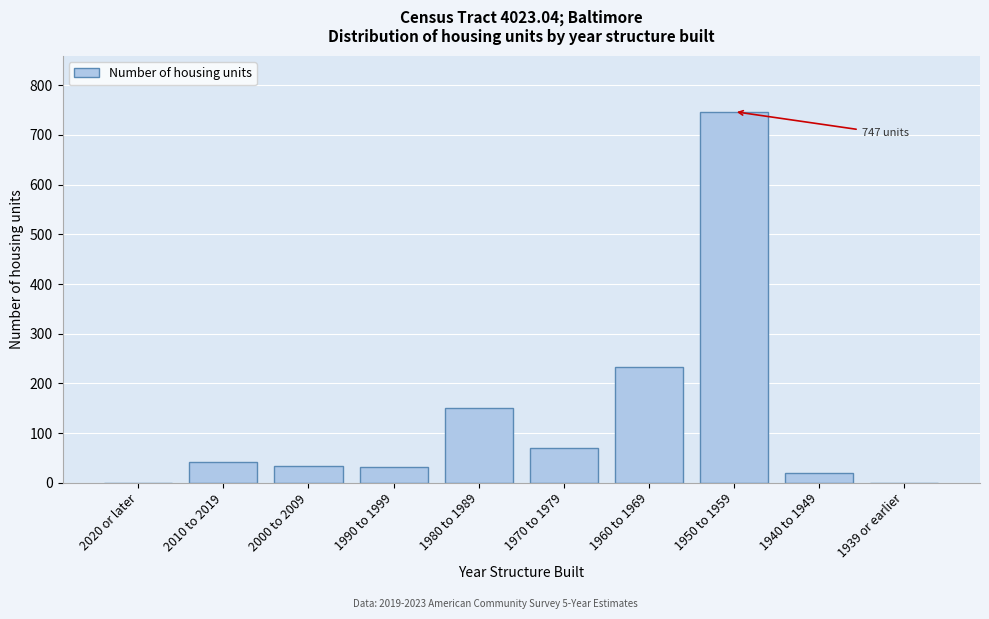

True or false: the data shows 70 at 2010 to 2019.

False